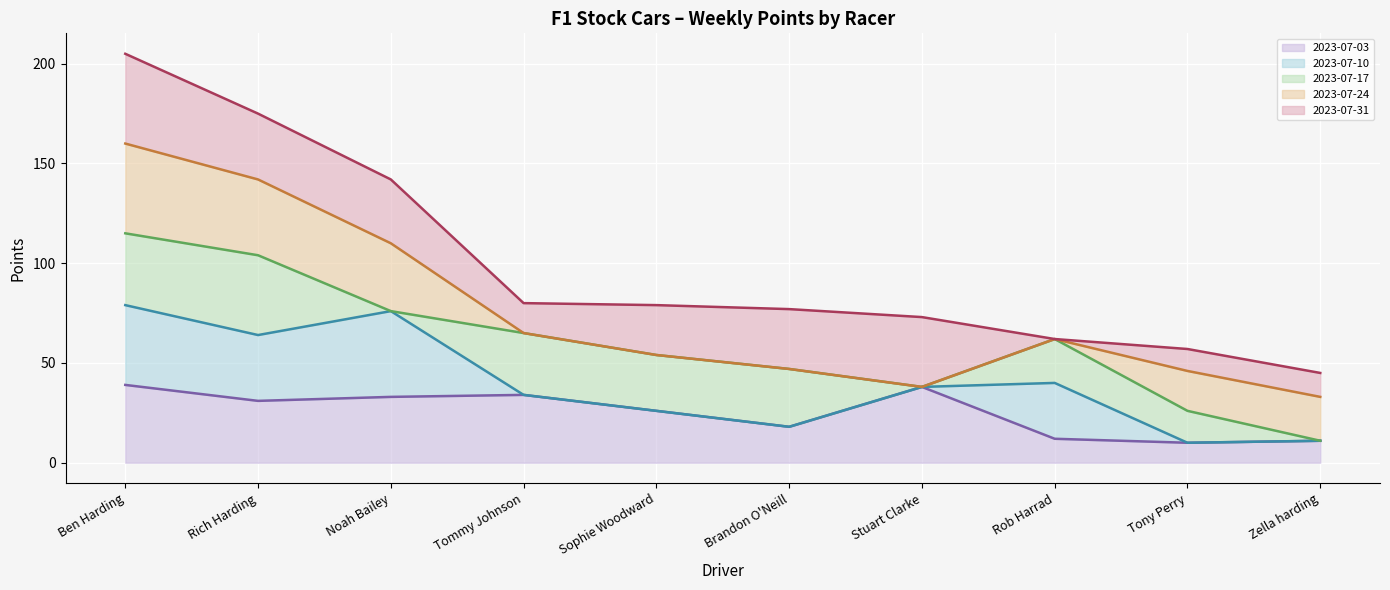

Rank the series at Stuart Clarke from highest to lowest value.

2023-07-31 (line), 2023-07-03 (line), 2023-07-10 (line), 2023-07-17 (line), 2023-07-24 (line)